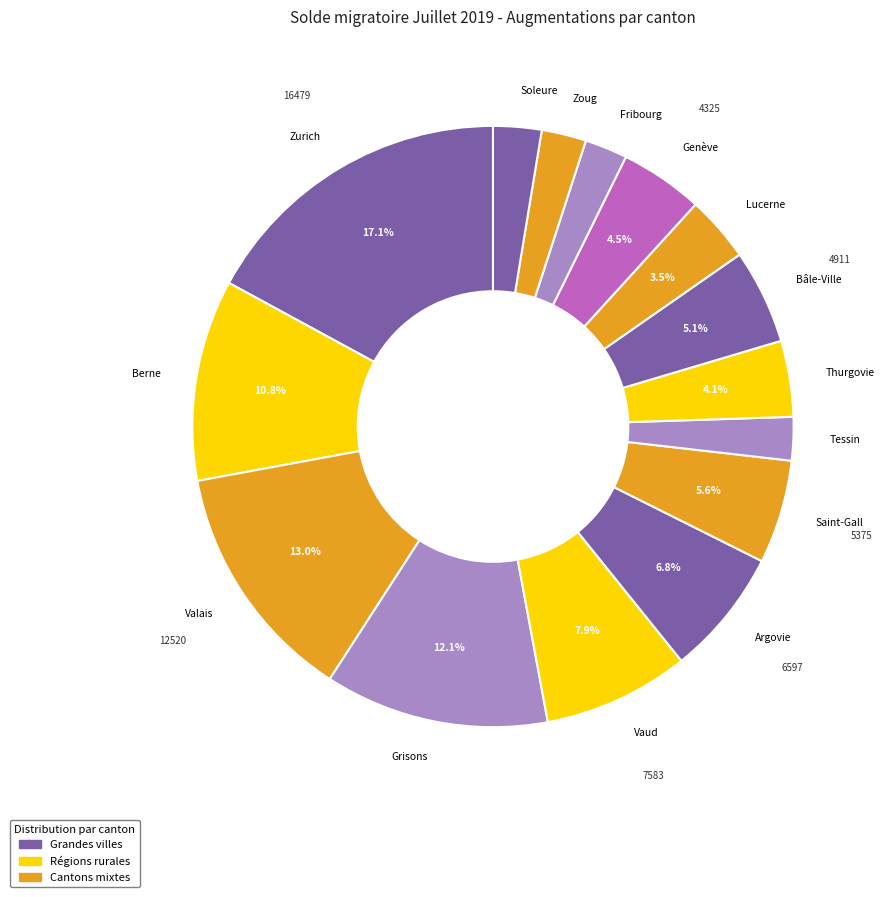

Is Soleure the majority of the pie?

No